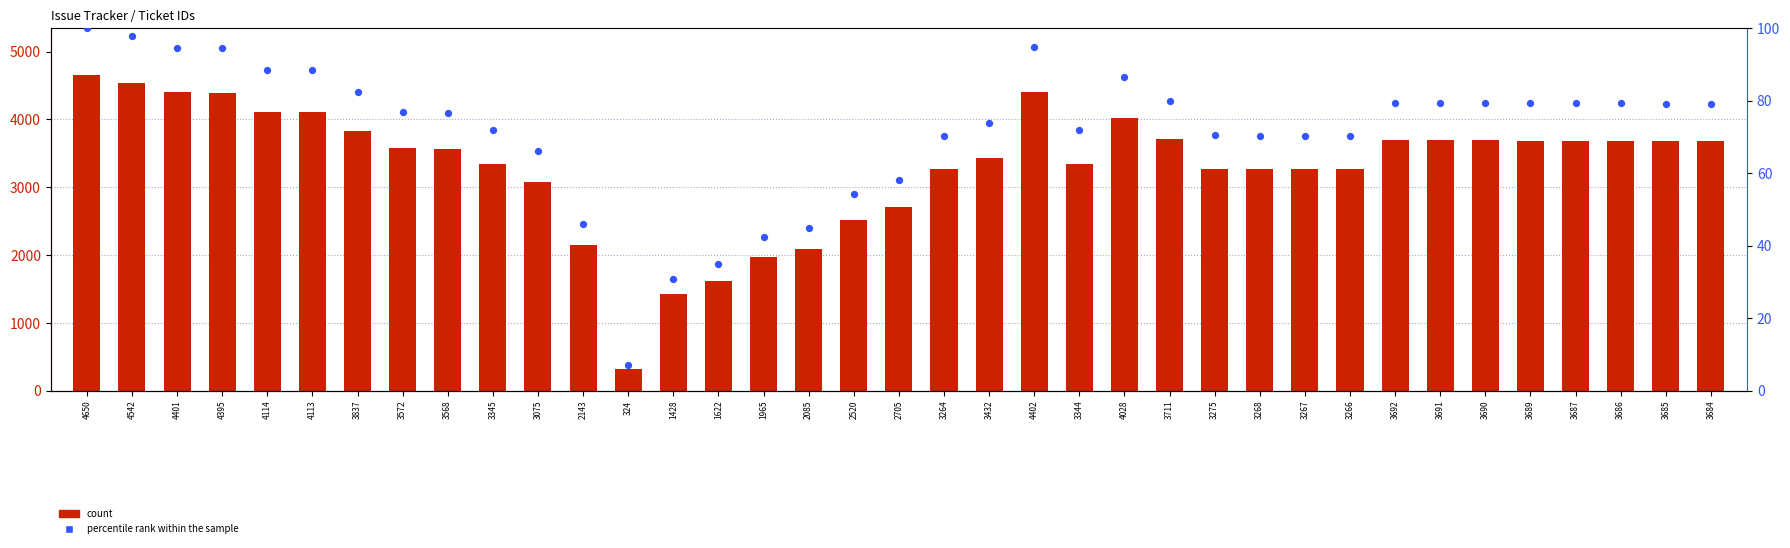

Is the value of percentile rank within the sample at 4395 greater than the value of count at 1428?

No